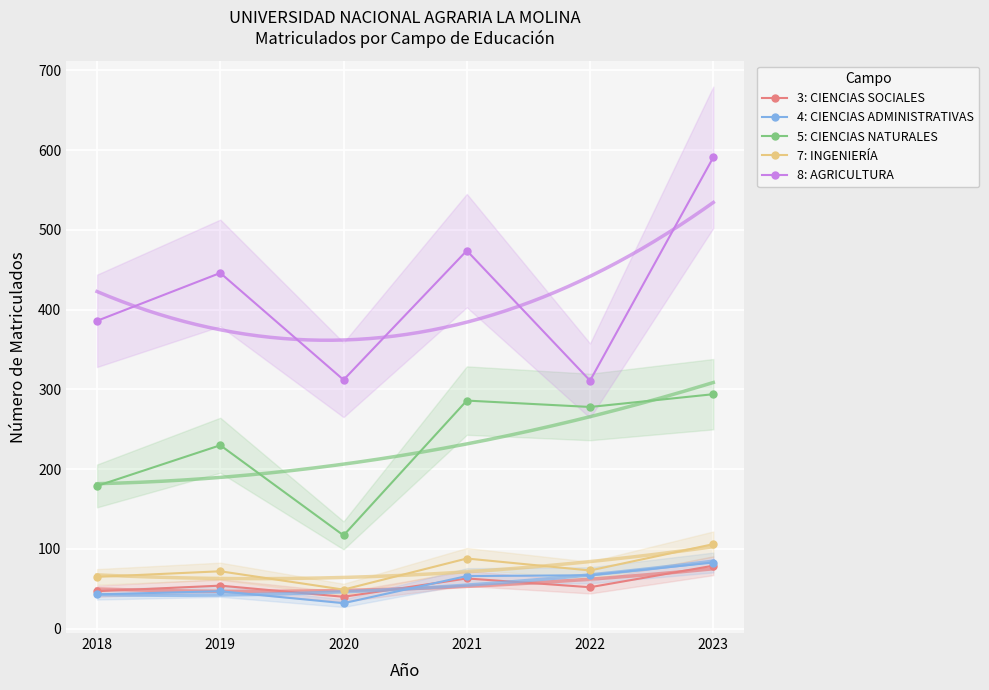

Which series has the widest spread of values?

8: AGRICULTURA